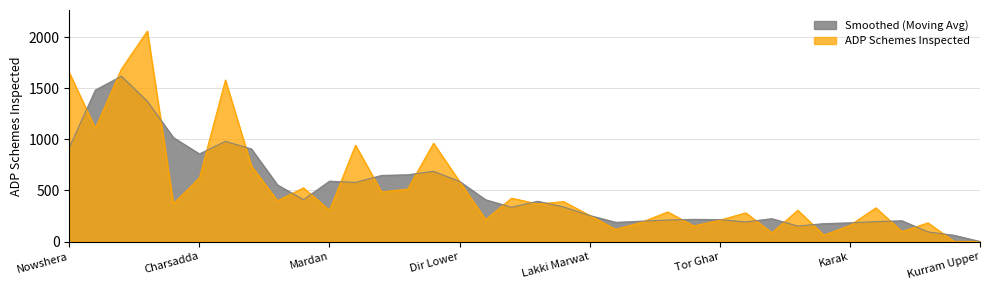

What is the difference between the values at Nowshera and Kolai Pallas?

1472